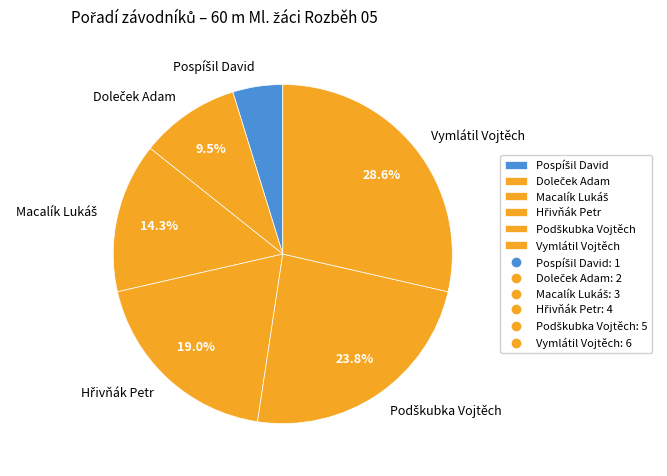

Does any single category account for the majority?

No